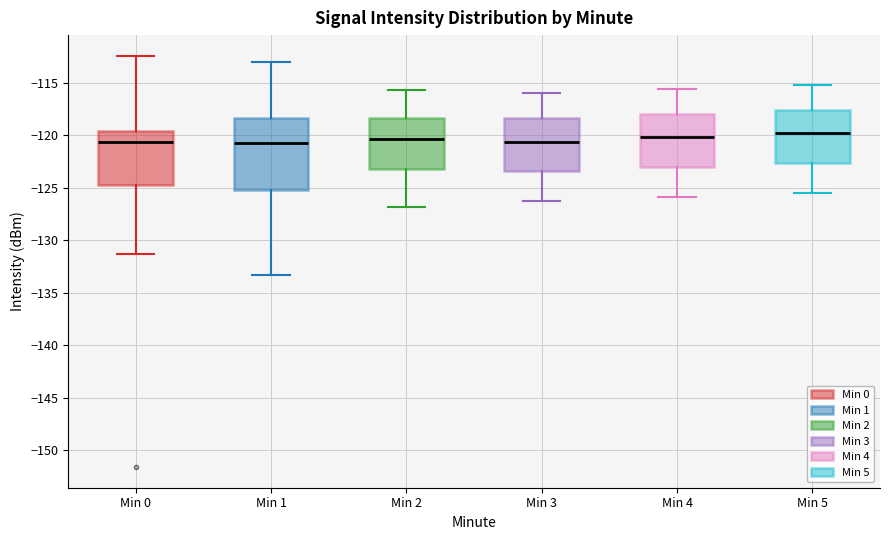

Reading left to right, transcribe this box plot: for each box, give where its median line is, the range the box spans, and where its two whiskers end, as read against the y-axis. The values are not printed on the chart, so give them approximately, as read against the axis.

Min 0: median -120.5, box -124.5 to -119.5, whiskers -131.5 to -112.5
Min 1: median -120.5, box -125.0 to -118.5, whiskers -133.5 to -113.0
Min 2: median -120.5, box -123.0 to -118.5, whiskers -127.0 to -115.5
Min 3: median -120.5, box -123.5 to -118.5, whiskers -126.5 to -116.0
Min 4: median -120.0, box -123.0 to -118.0, whiskers -126.0 to -115.5
Min 5: median -120.0, box -122.5 to -117.5, whiskers -125.5 to -115.0